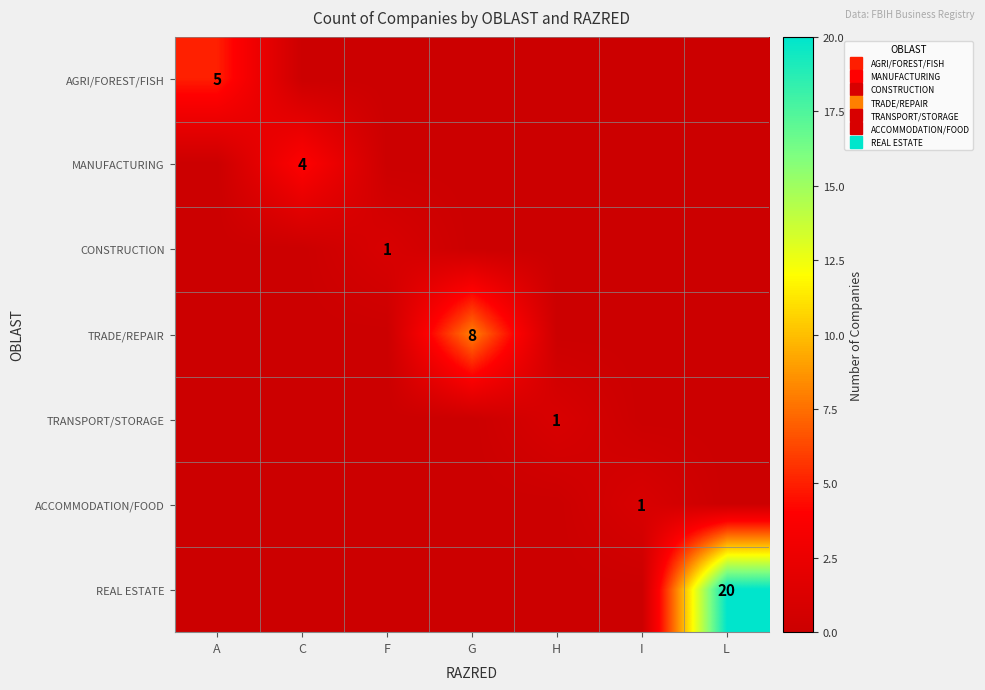

What is the greatest value displayed?

20